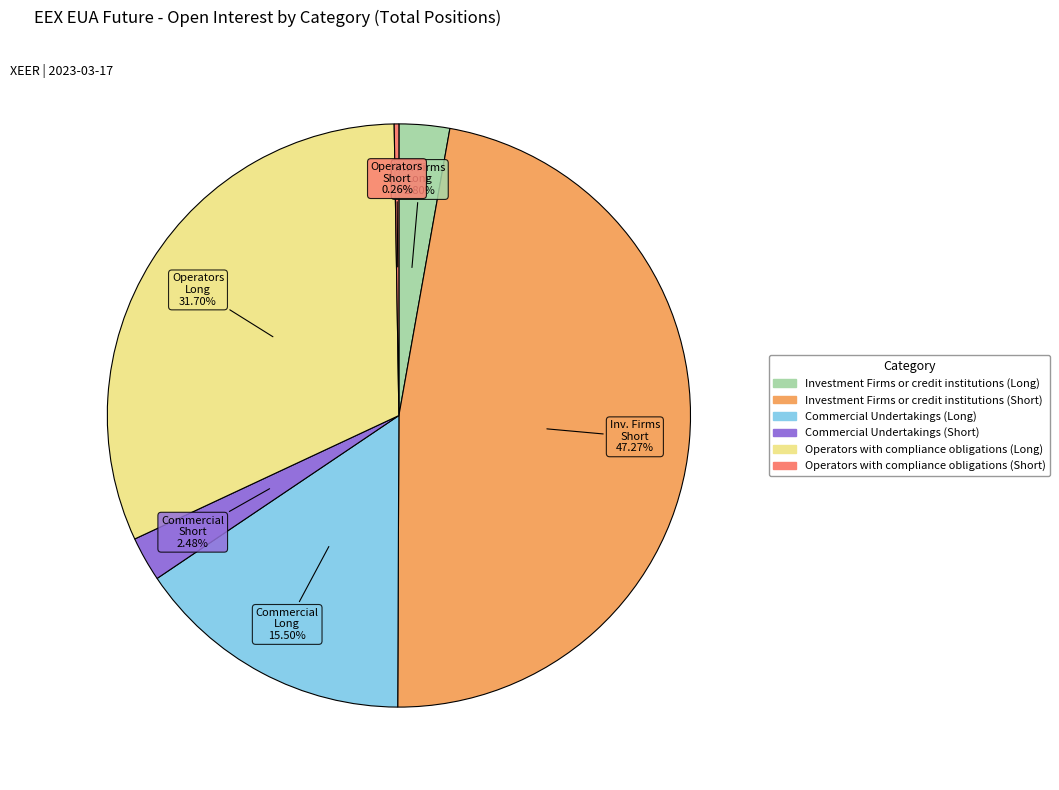

Is there any slice that represents more than half of the pie?

No